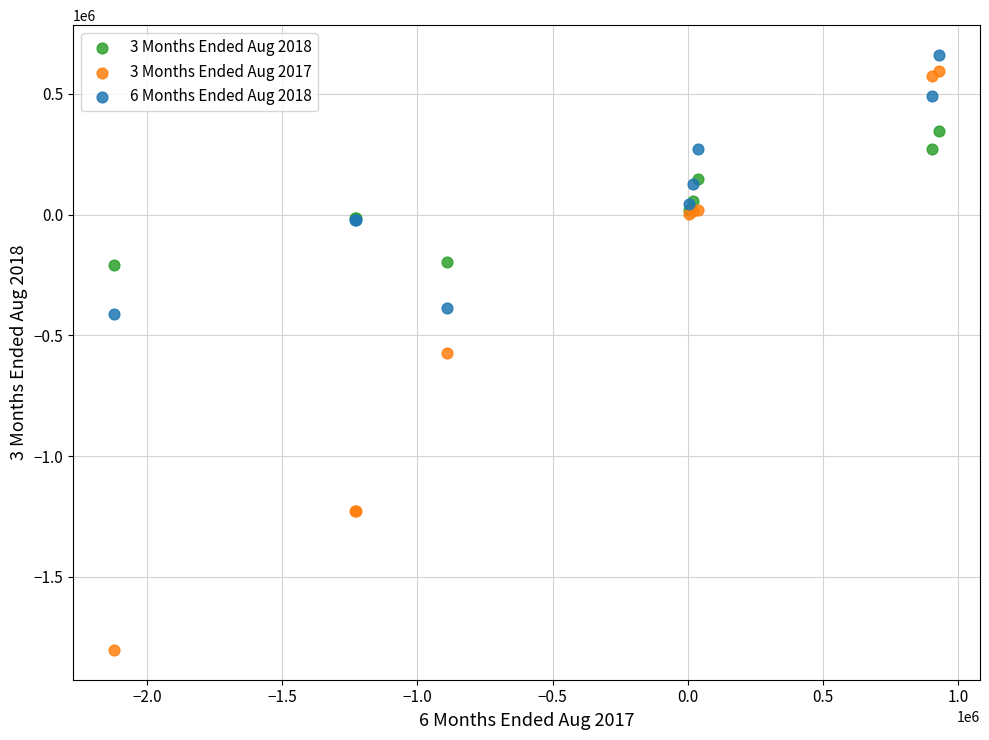

Which series has the largest Y range (max minus min)?

3 Months Ended Aug 2017